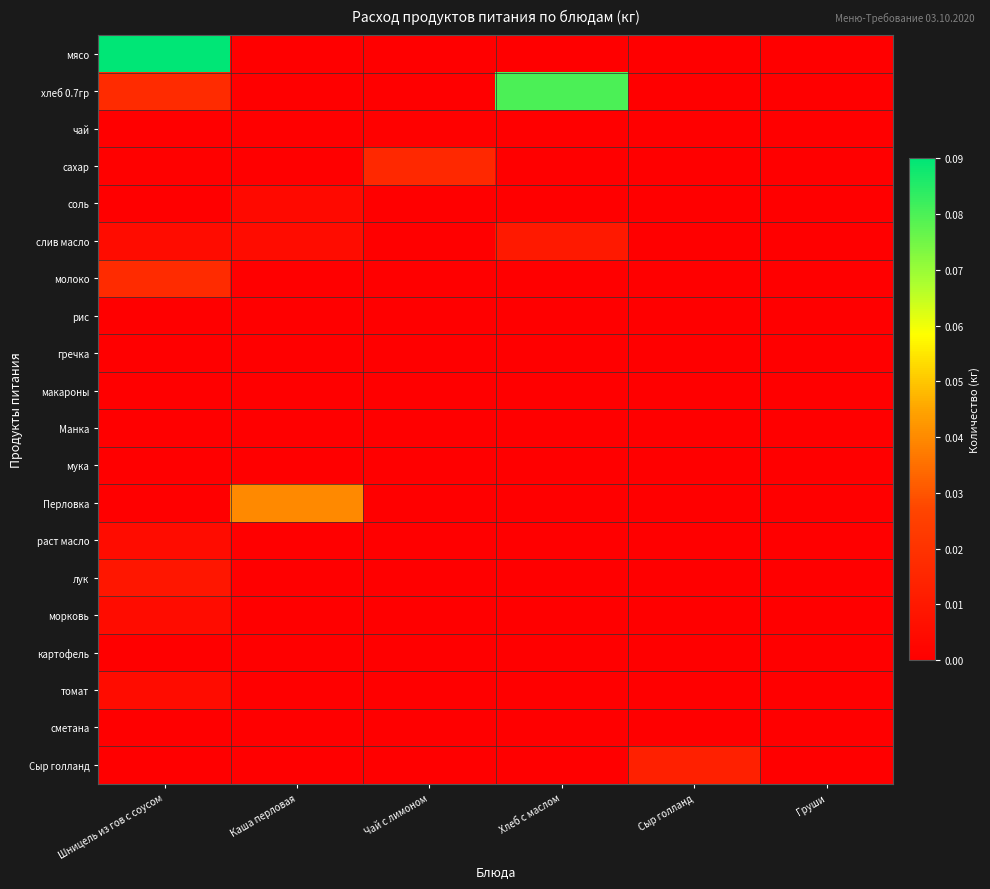

Between Чай с лимоном and Хлеб с маслом, which series saw the biggest shift?

хлеб 0.7гр